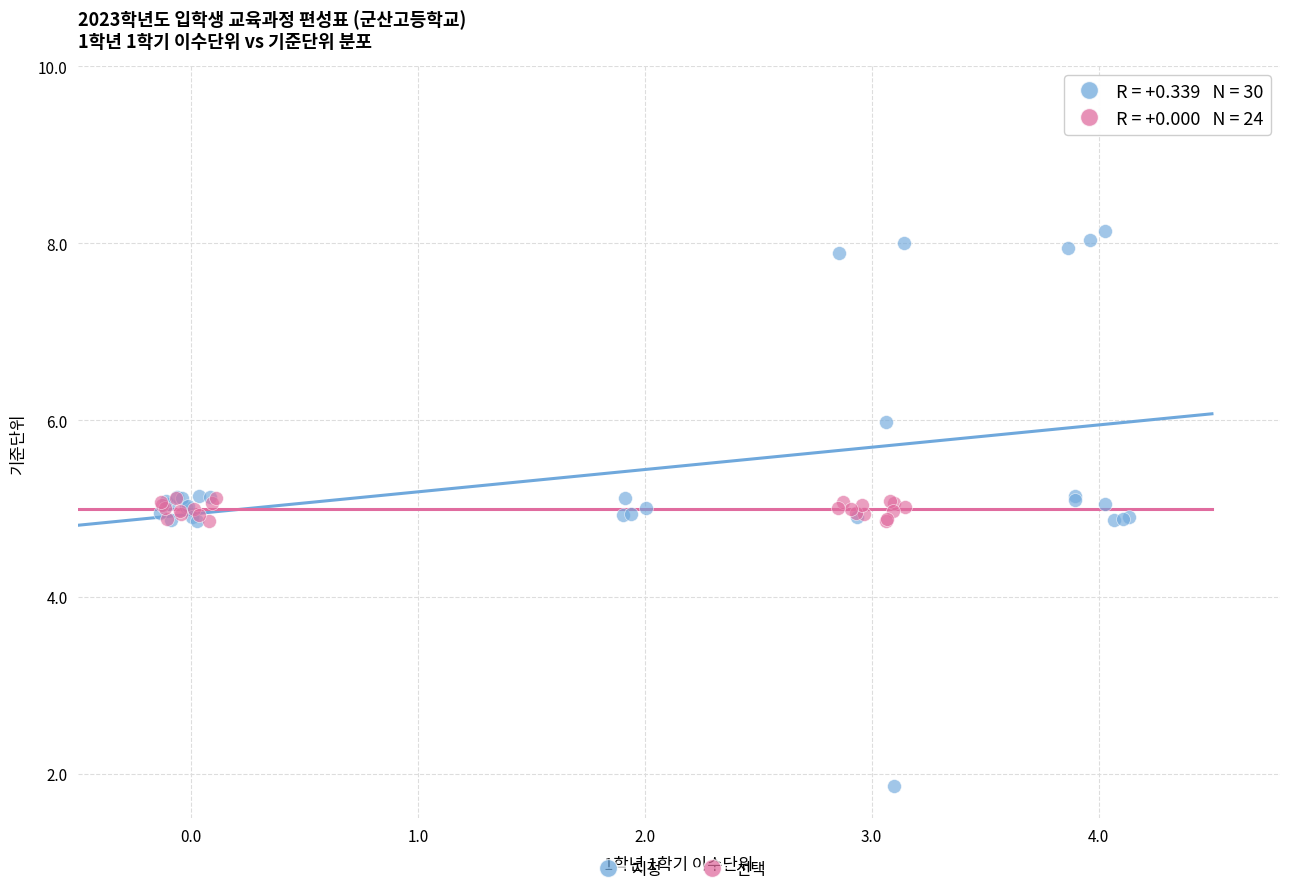

Which series reaches the maximum Y coordinate?

지정